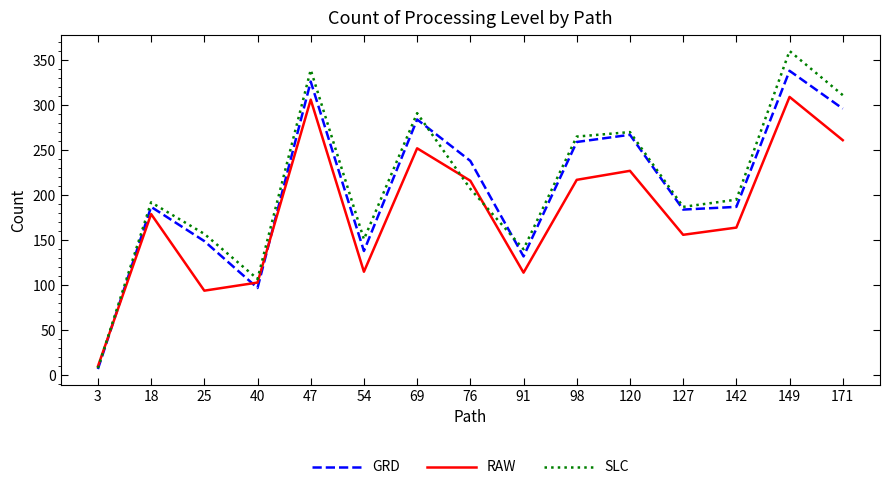

Rank the series by their maximum value, from highest to lowest.

SLC, GRD, RAW